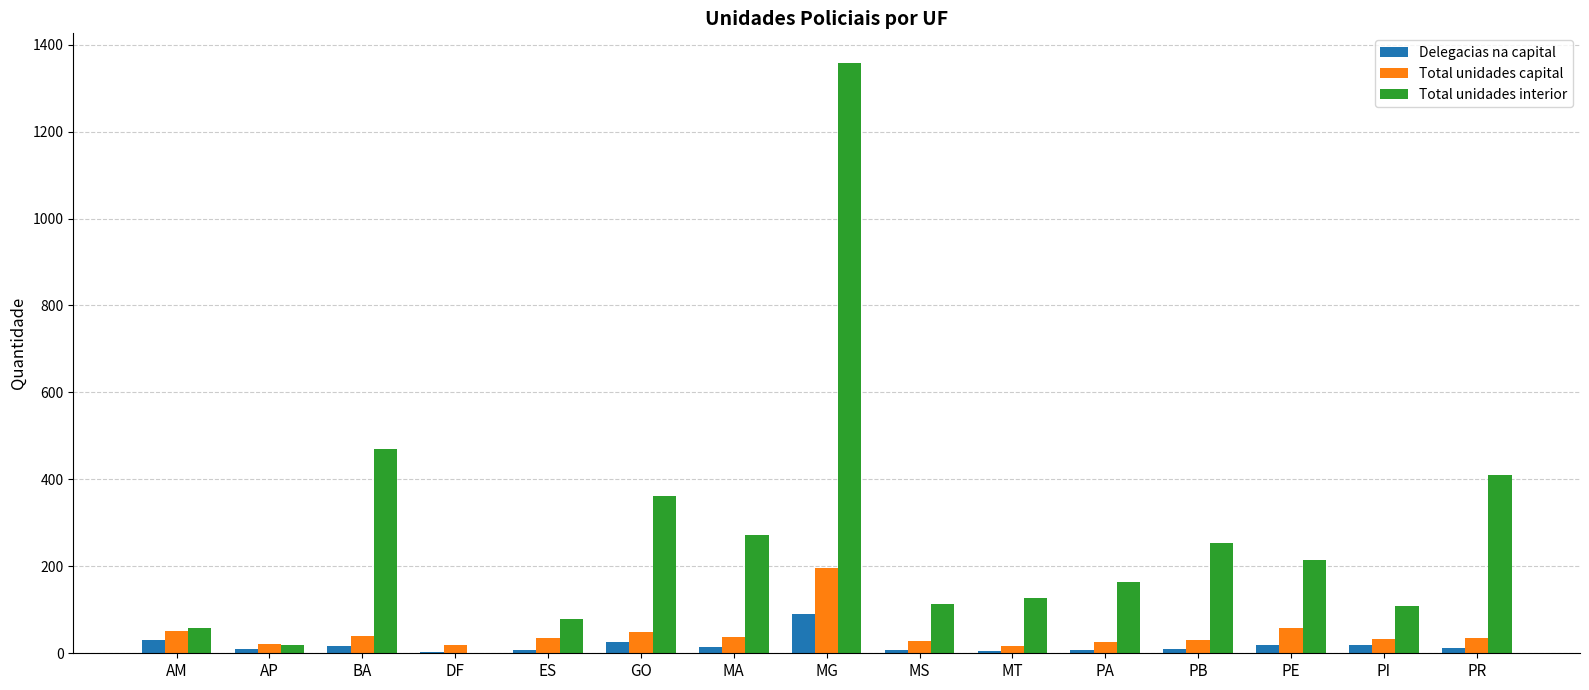

Does the chart contain stacked bars?

No